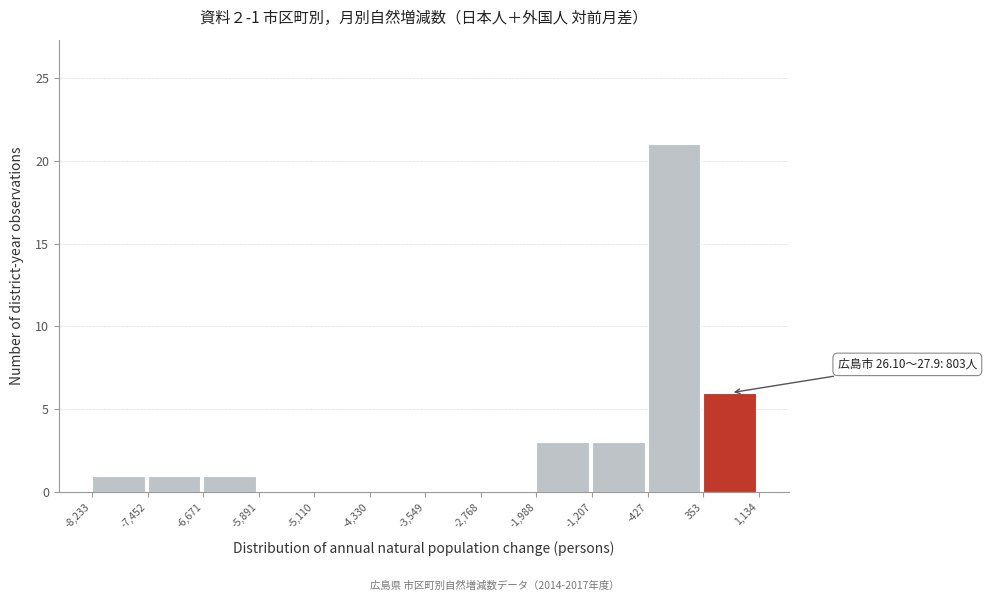

Which range on the x-axis has the tallest bar?

-427 to 353